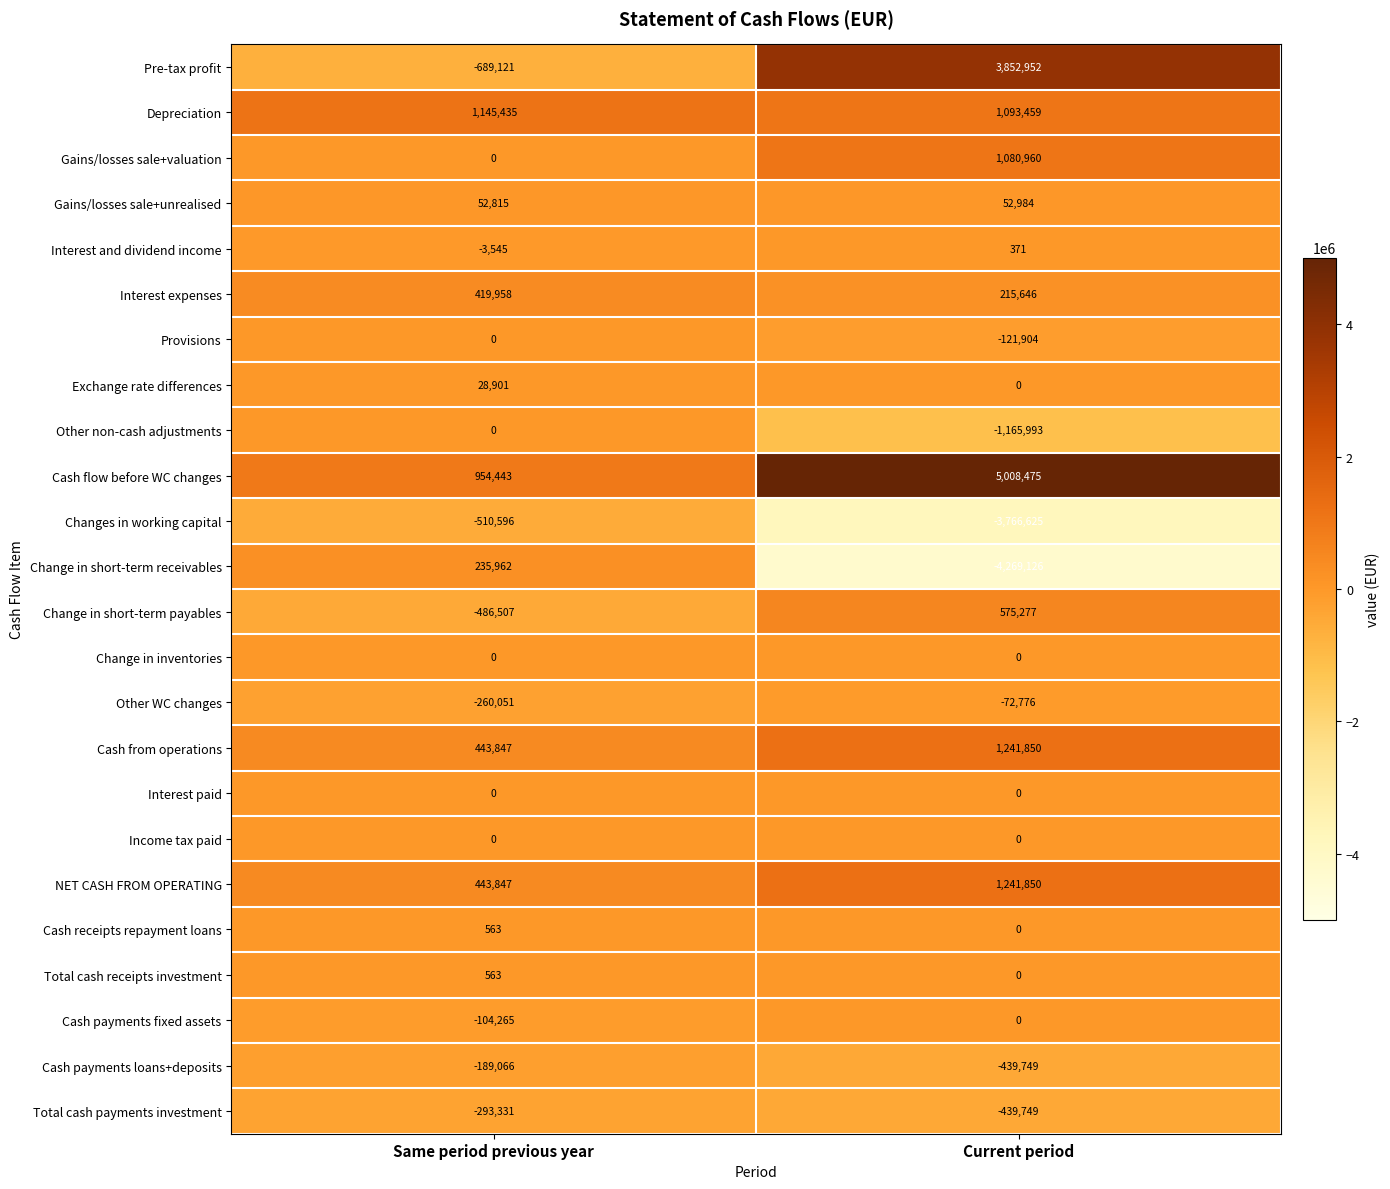

Which series has the widest spread of values?

Pre-tax profit